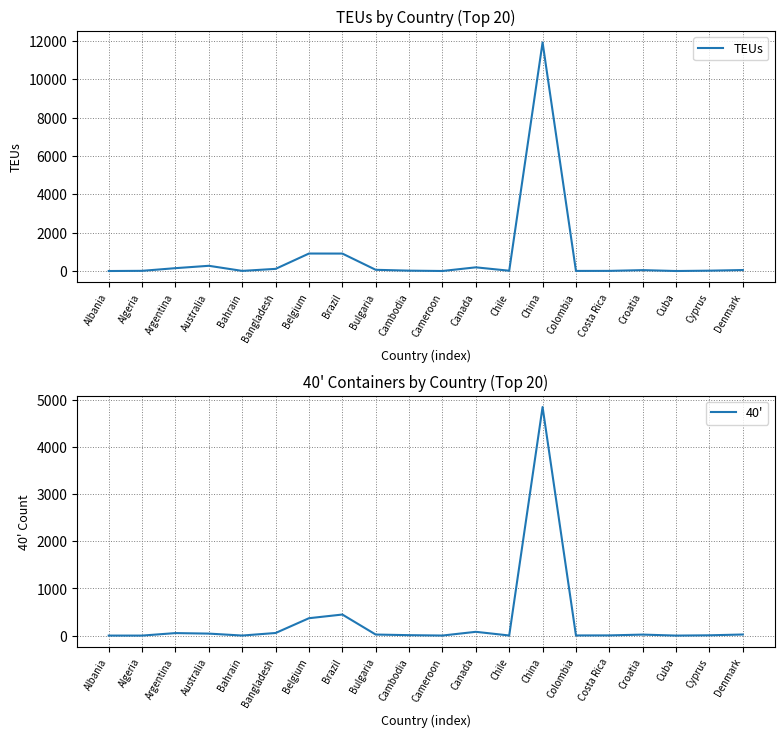

How many interior local valleys does the TEUs series have?

5